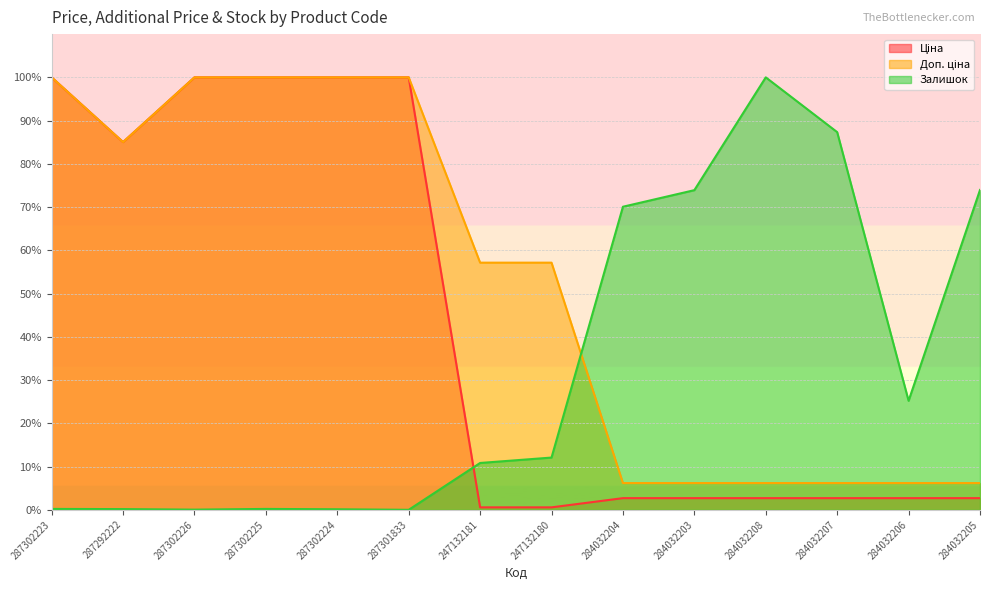

What is the sum of the Залишок values at 284032208 and 247132180?

112.1